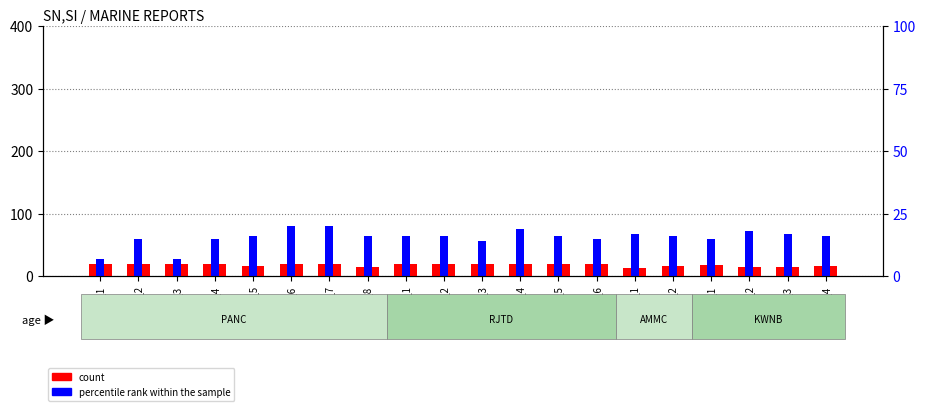

What is the value of the count bar at the 3rd from the left?

19